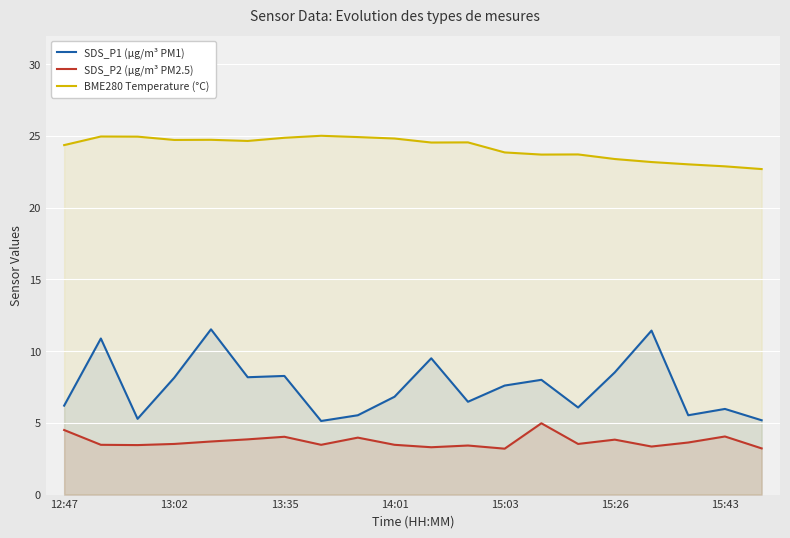

True or false: SDS_P2 (µg/m³ PM2.5) and SDS_P1 (µg/m³ PM1) intersect in this chart.

False